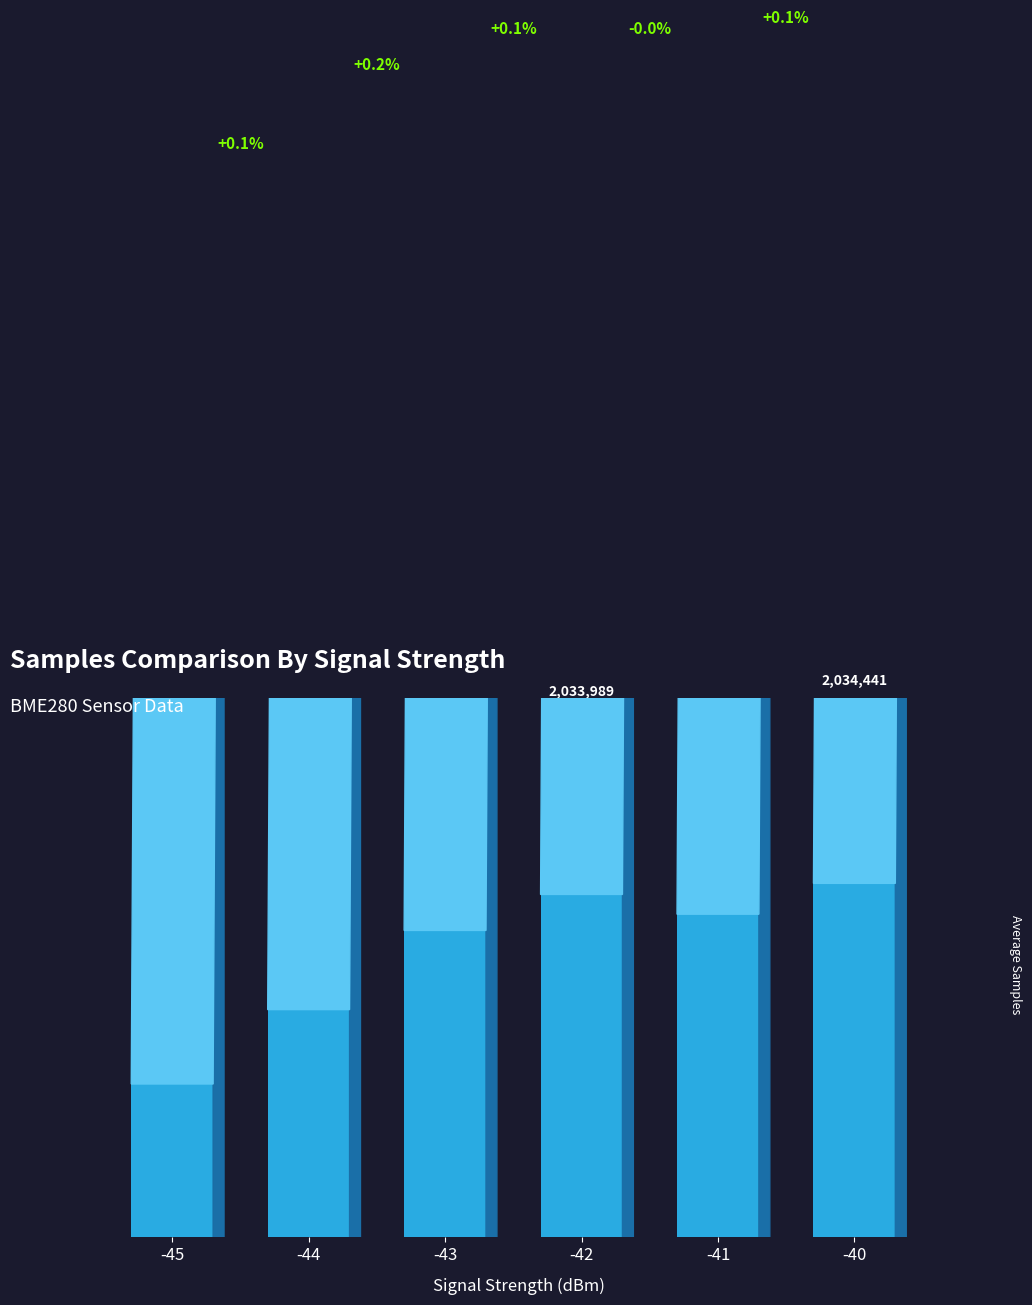

Where does the data first go above 2033182?

-42